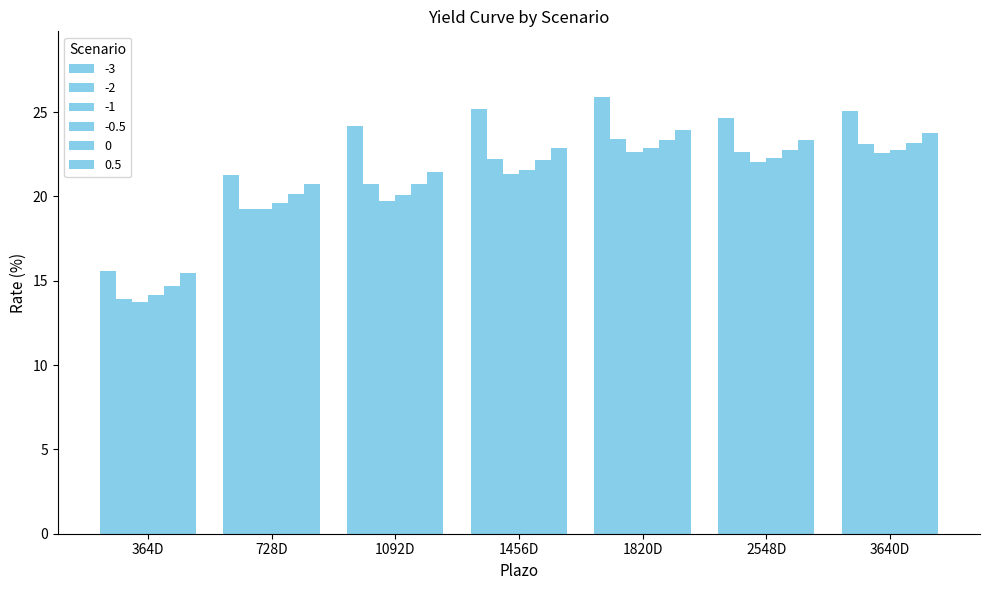

Is it true that -3 equals 21.3 at 728D?

True